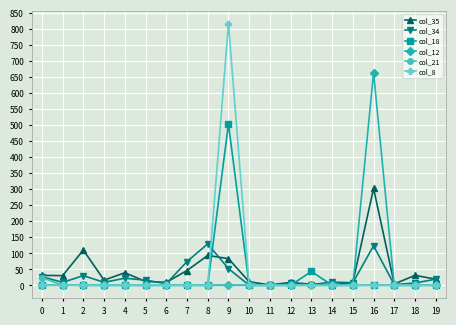

How many data points in col_35 are less than 19?

10